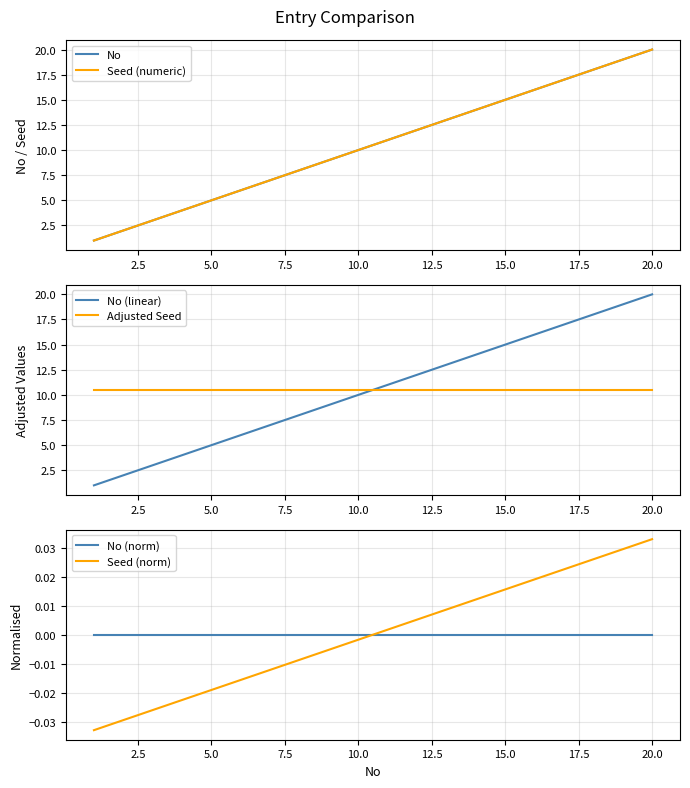

What are all the series names shown in the legend?

No, Seed (numeric), No (linear), Adjusted Seed, No (norm), Seed (norm)